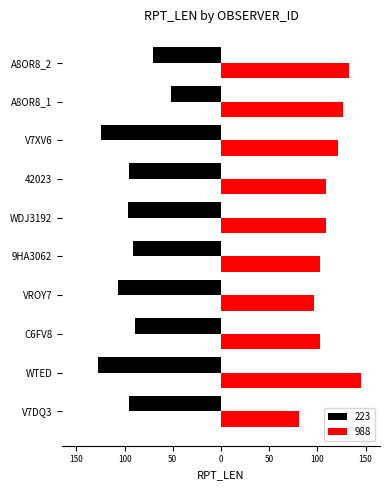

At A8OR8_1, list the series in order from largest to smallest.

988, 223